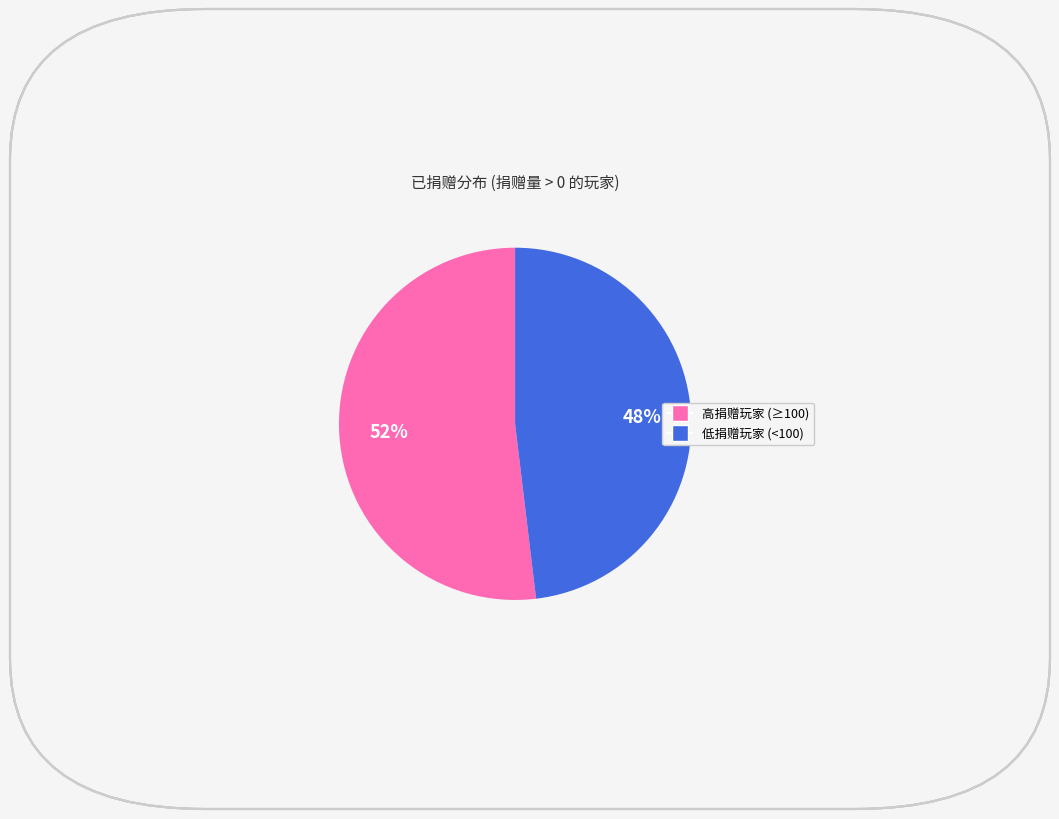

Is there any slice that represents more than half of the pie?

Yes